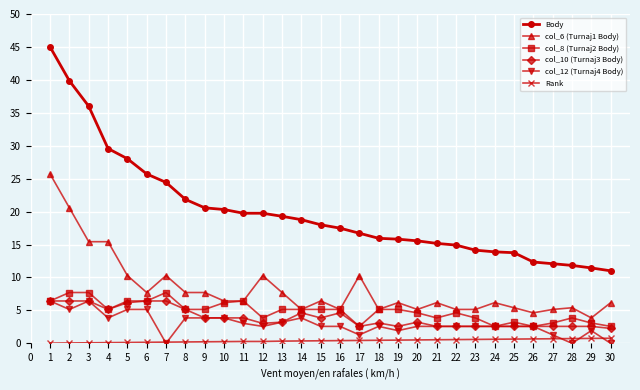

What is the greatest value displayed?

45.0